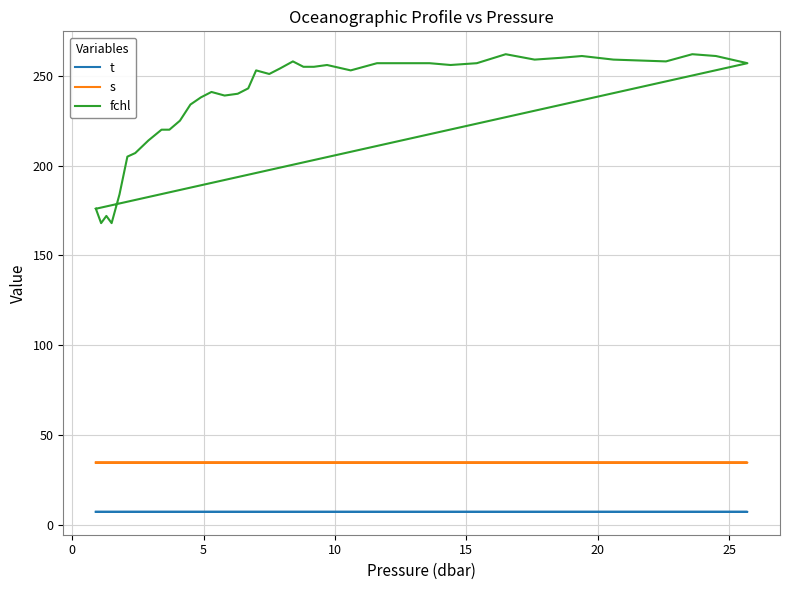

What are all the series names shown in the legend?

t, s, fchl